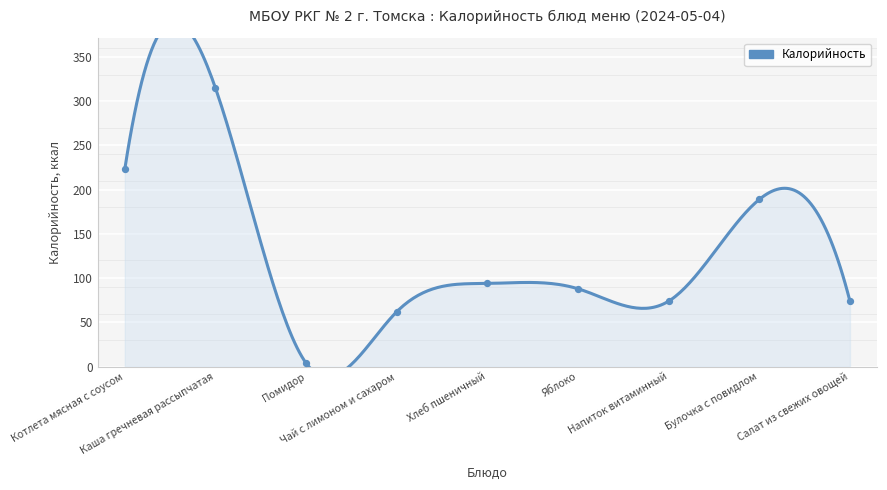

Between Булочка с повидлом and Каша гречневая рассыпчатая, which is larger?

Каша гречневая рассыпчатая